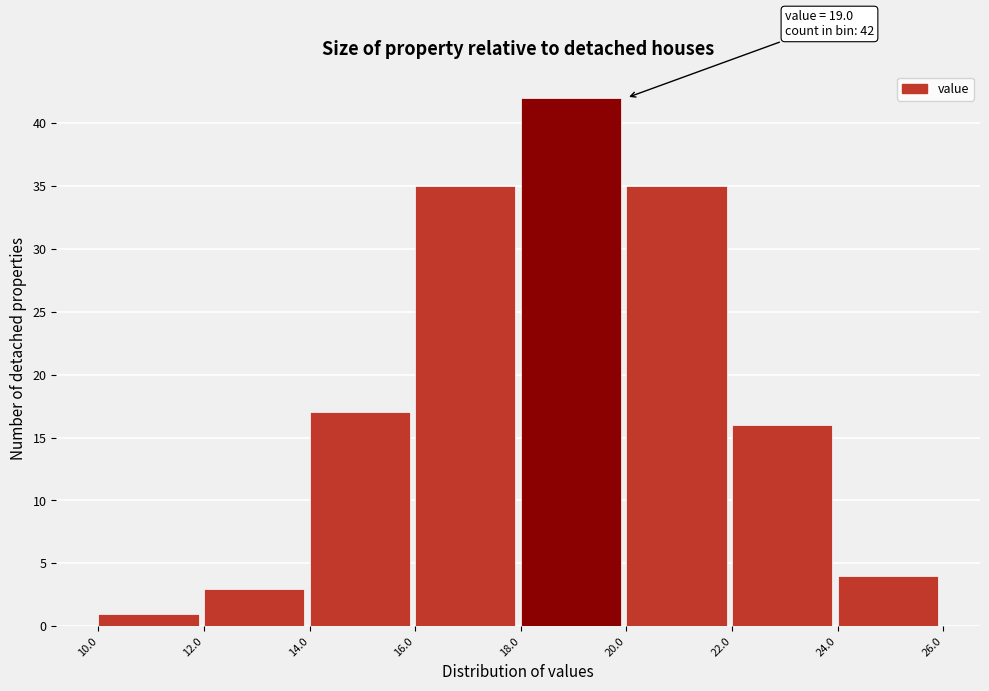

Which range on the x-axis has the tallest bar?

18.0 to 20.0